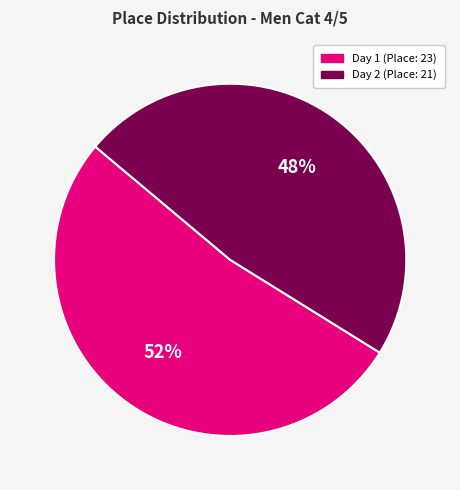

Count the number of slices in the pie.

2